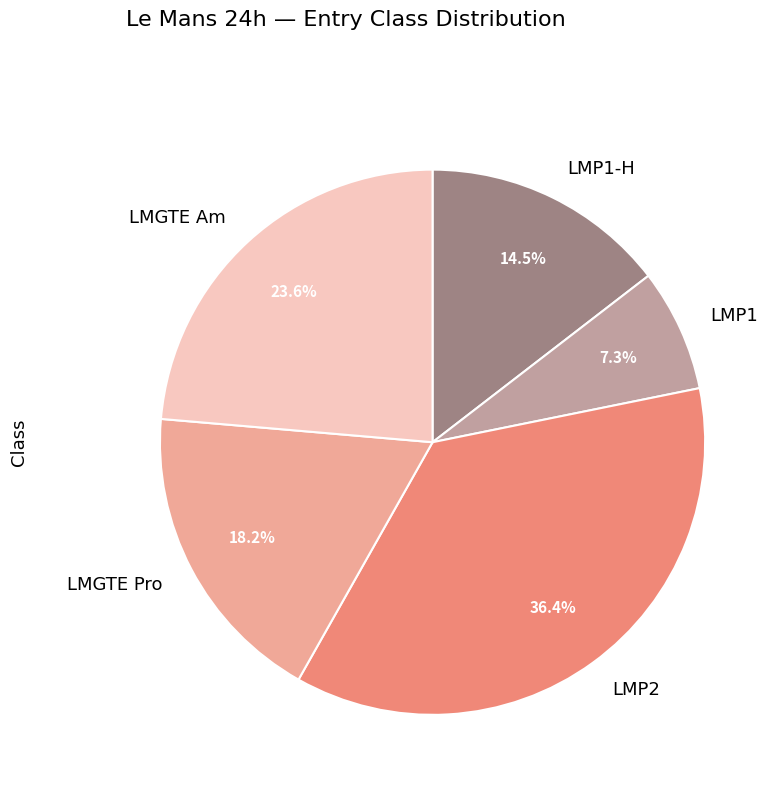

Between LMP1 and LMP2, which is larger?

LMP2